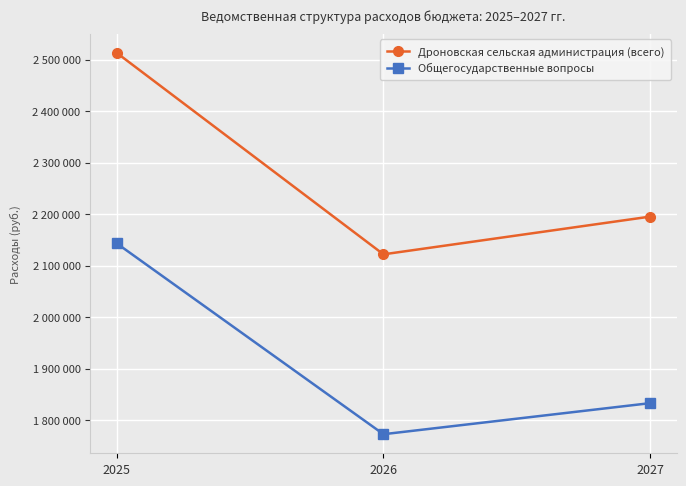

Which series has the largest range (max minus min)?

Дроновская сельская администрация (всего)